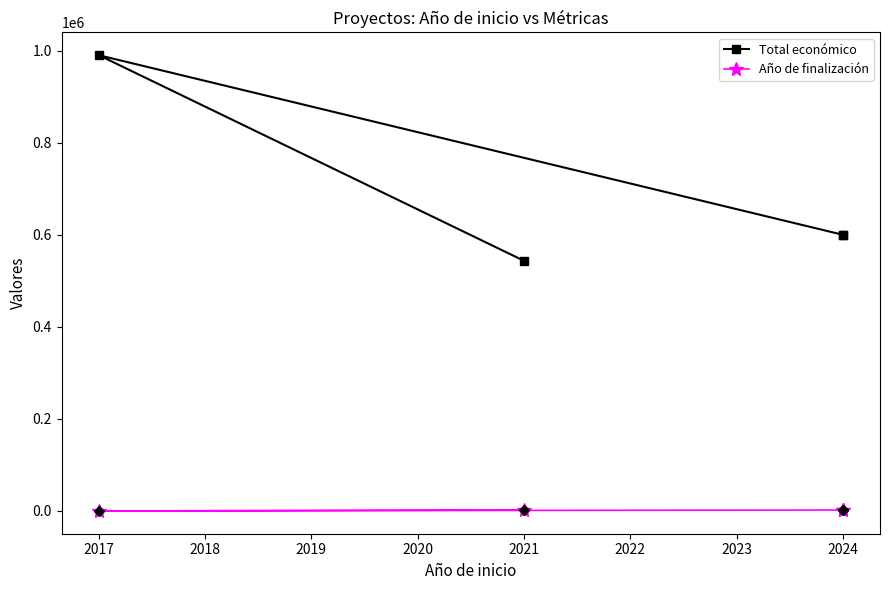

True or false: Año de finalización and Total económico cross at least once.

False